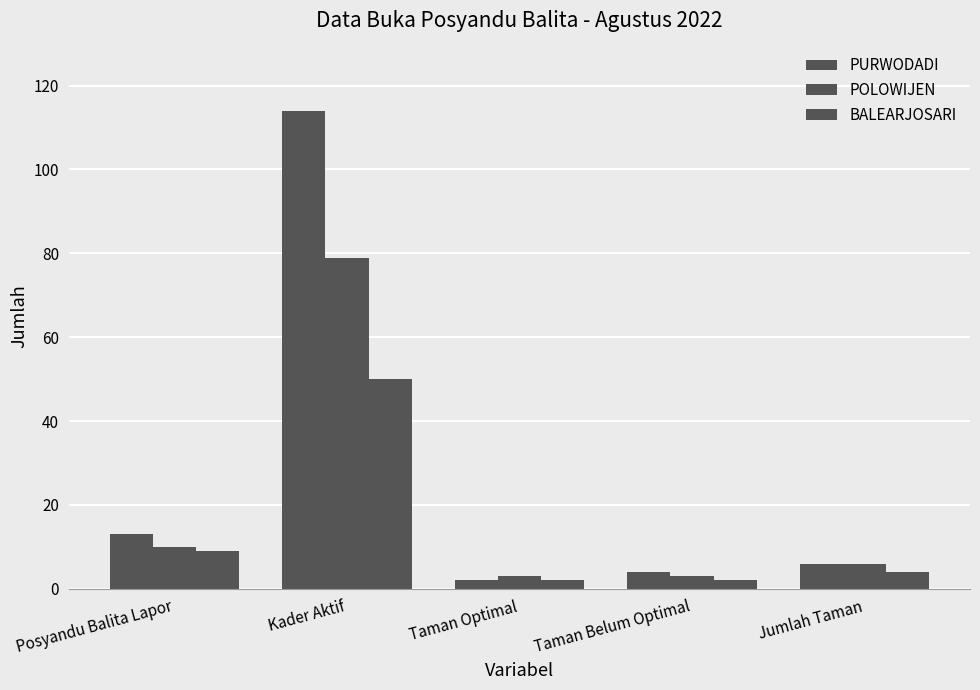

Reading right to left, transcribe all the data shown in this chart.

PURWODADI: Jumlah Taman=6	Taman Belum Optimal=4	Taman Optimal=2	Kader Aktif=114	Posyandu Balita Lapor=13
POLOWIJEN: Jumlah Taman=6	Taman Belum Optimal=3	Taman Optimal=3	Kader Aktif=79	Posyandu Balita Lapor=10
BALEARJOSARI: Jumlah Taman=4	Taman Belum Optimal=2	Taman Optimal=2	Kader Aktif=50	Posyandu Balita Lapor=9